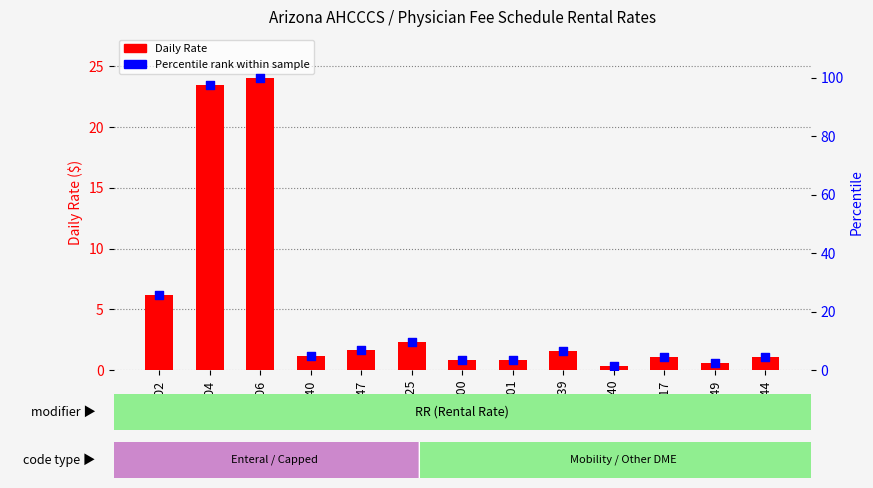

What is the total value across all series at A7025?

11.9